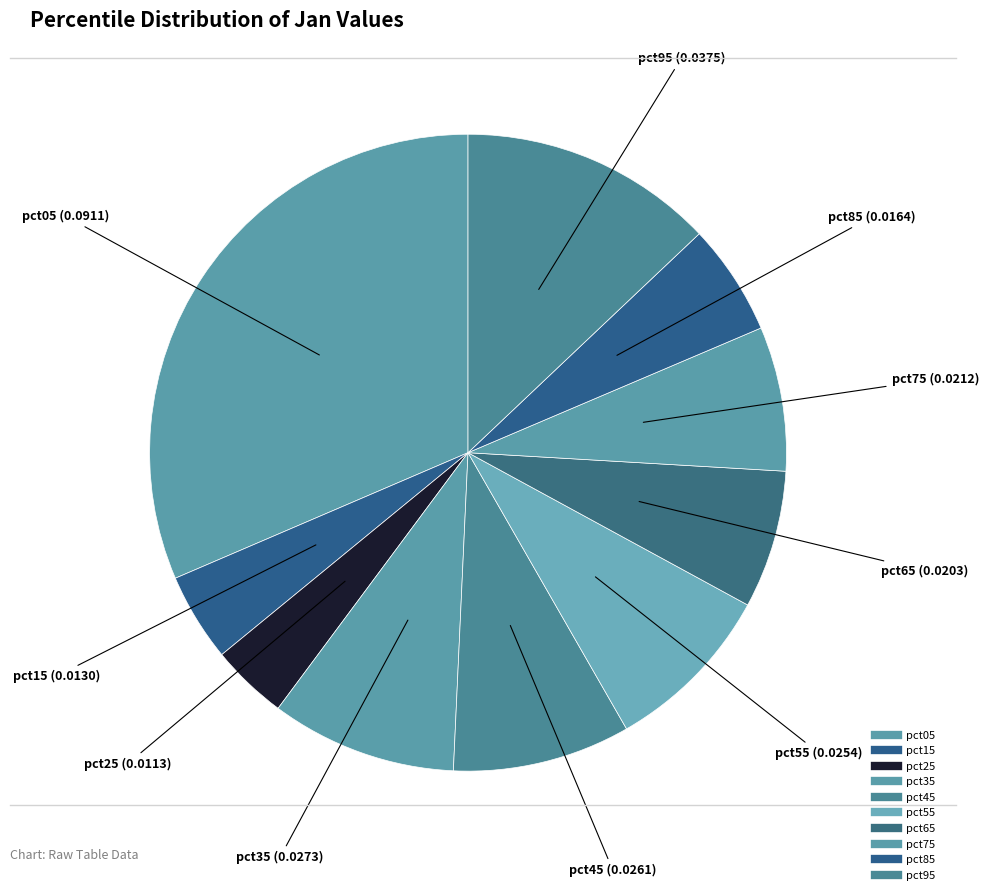

Count the number of slices in the pie.

10